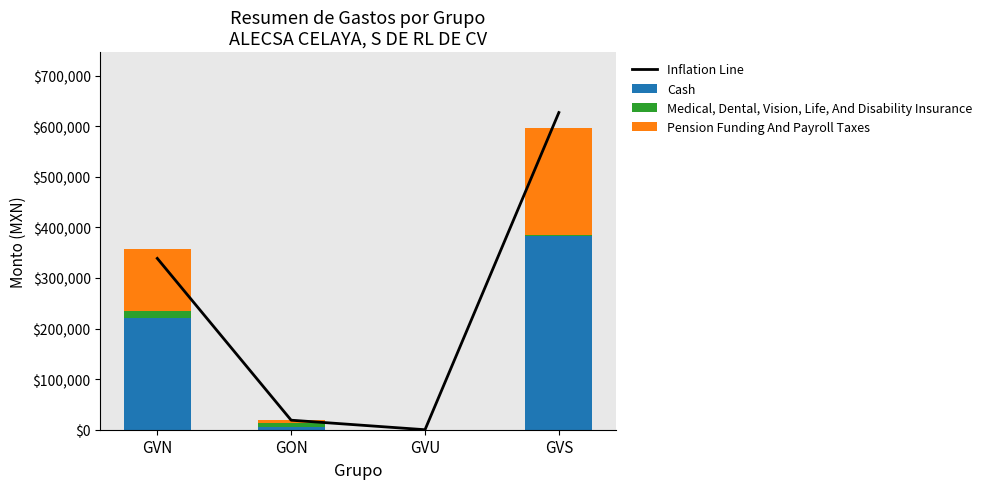

The value of Inflation Line at GVN is 338784.8. True or false?

True